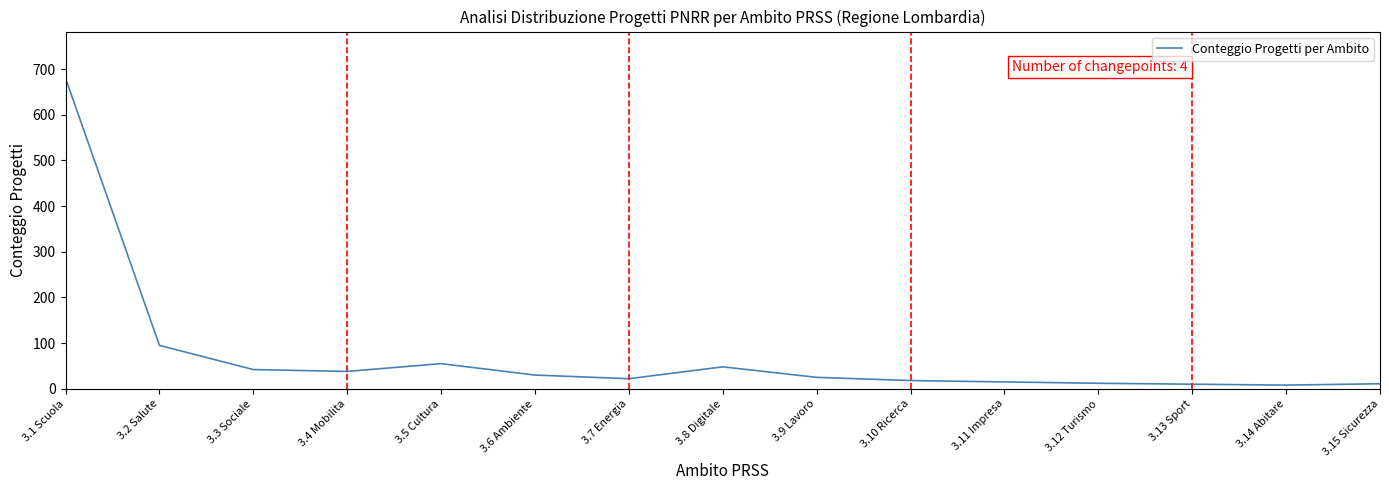

Which category has the highest value across all series?

3.1 Scuola